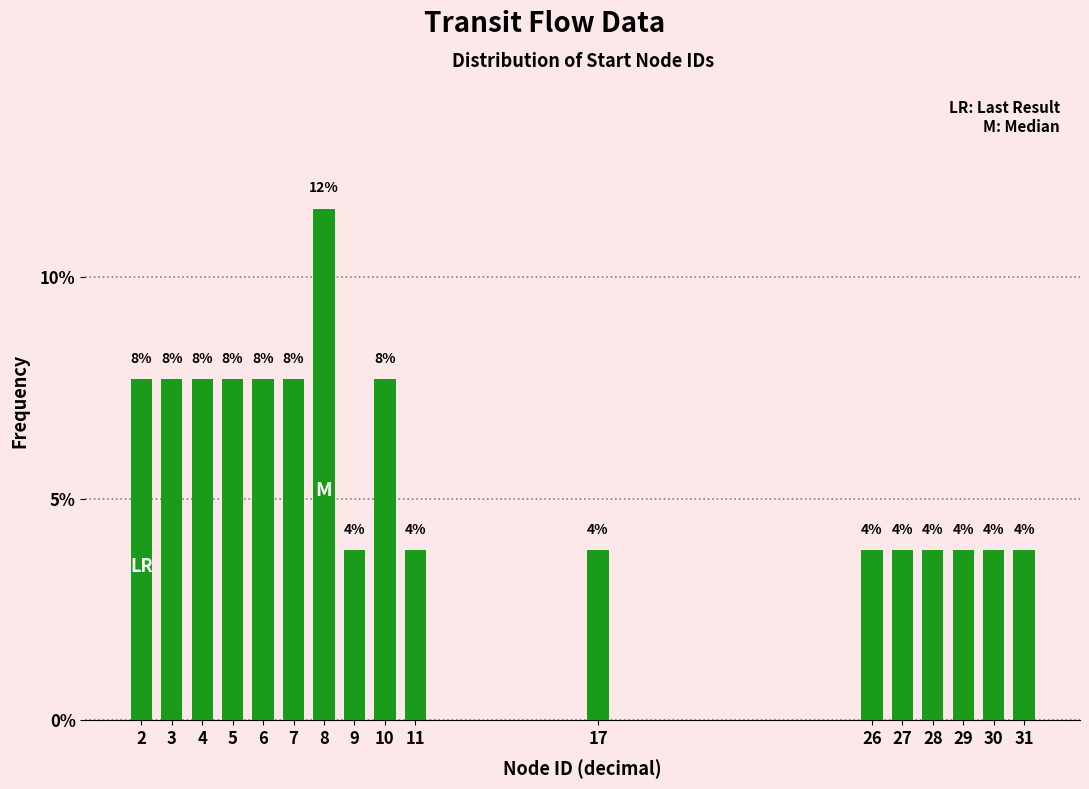

Are the bars horizontal?

No